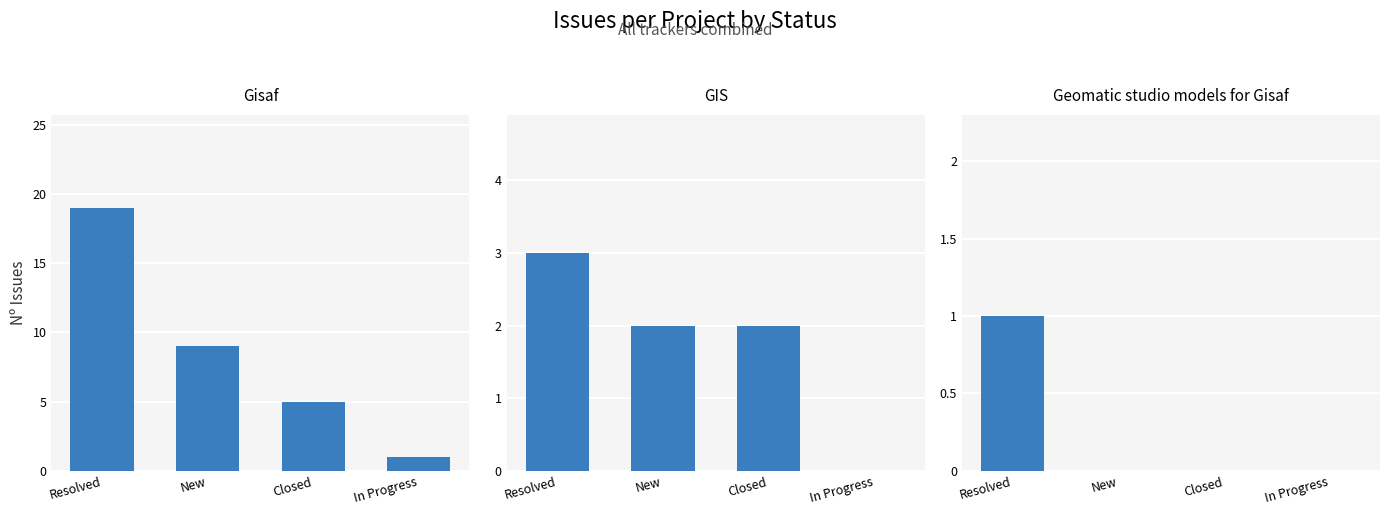

What is the label of the 2nd bar from the right?

Closed